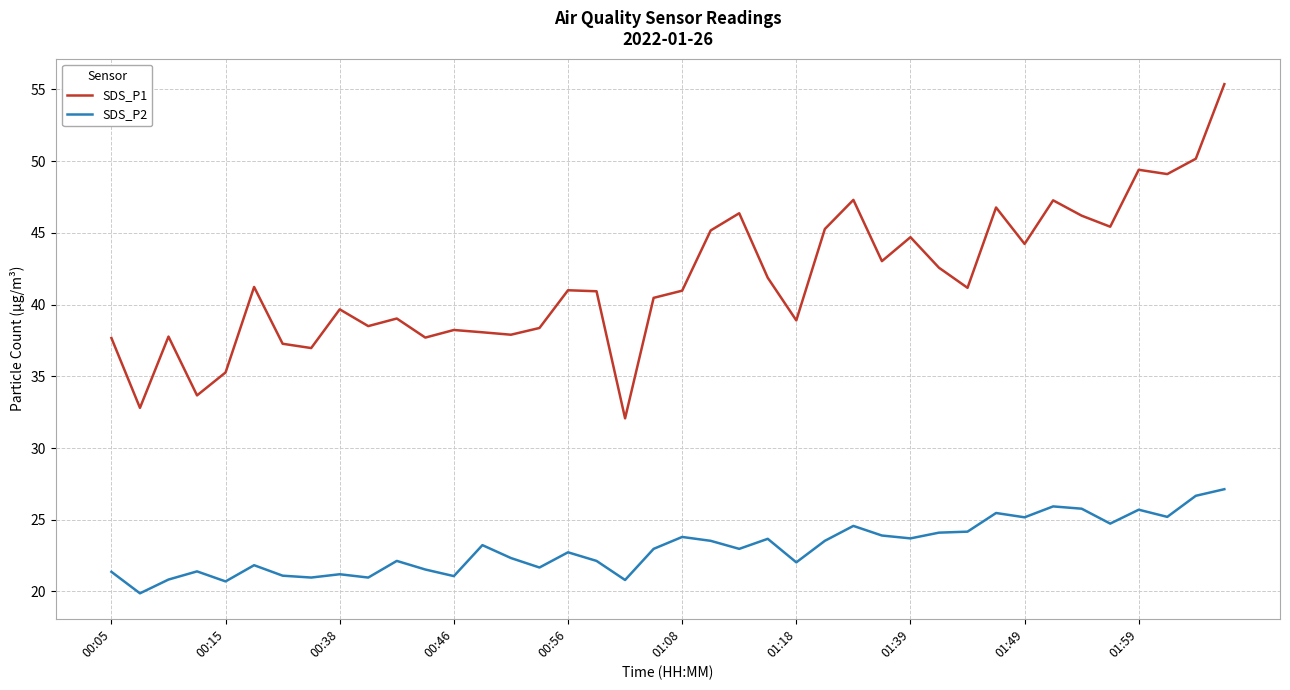

Rank the series by their maximum value, from lowest to highest.

SDS_P2, SDS_P1